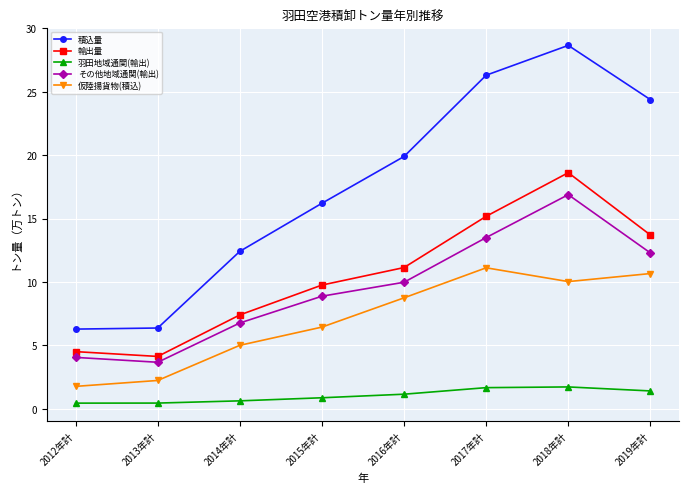

What is the average value of the その他地域通関(輸出) series?

9.5